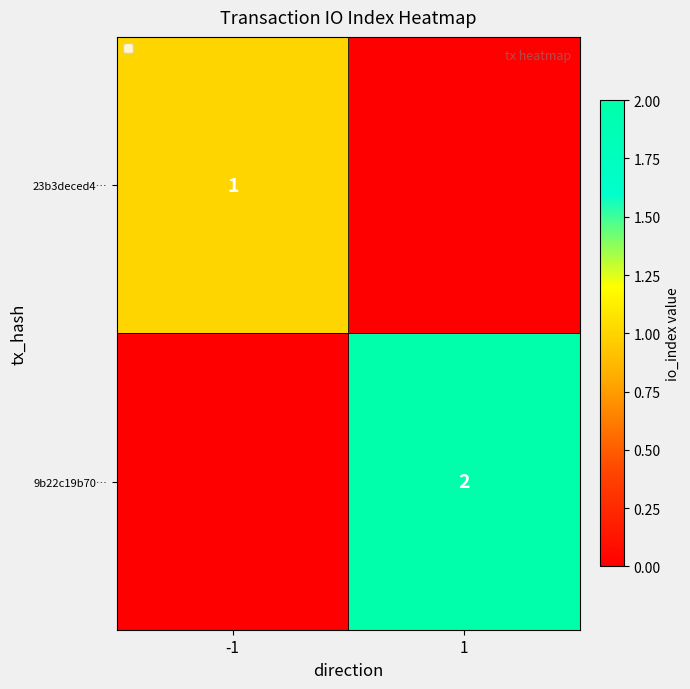

The 23b3deced4… series shows 1 at -1. True or false?

True